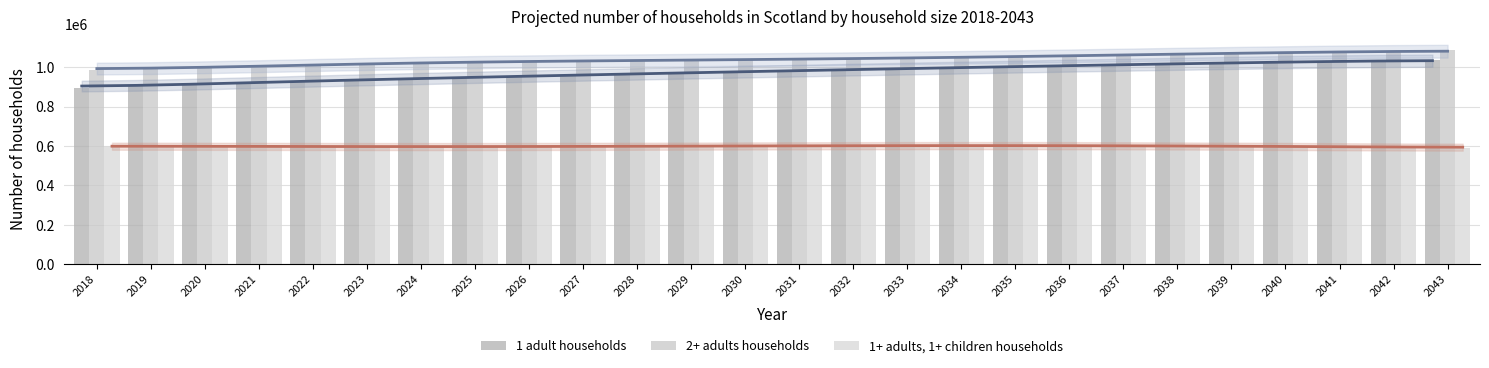

Reading left to right, transcribe all the data shown in this chart.

1 adult households: 892687	903699	912897	921822	928715	935231	941539	947108	952508	959100	965062	970744	975826	980912	986487	991806	996926	1001601	1006520	1011358	1016102	1020633	1025027	1029520	1033859	1037998
2+ adults households: 984821	992723	998210	1003612	1012129	1018261	1023350	1027590	1031122	1032079	1033600	1035539	1037942	1041144	1043384	1046045	1049245	1053181	1057780	1062082	1066481	1070435	1074754	1078463	1082112	1084887
1+ adults, 1+ children households: 599767	599200	598318	597662	597127	596724	596712	596836	597079	597926	598963	600017	600561	601077	601788	602447	602902	602550	601972	601137	600259	599296	597803	596016	593833	591854